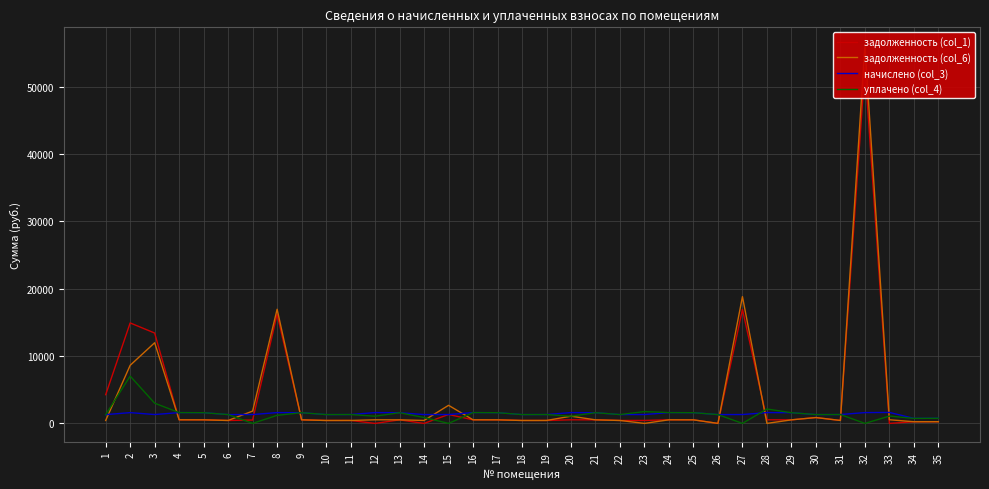

How many distinct data groups are displayed?

4